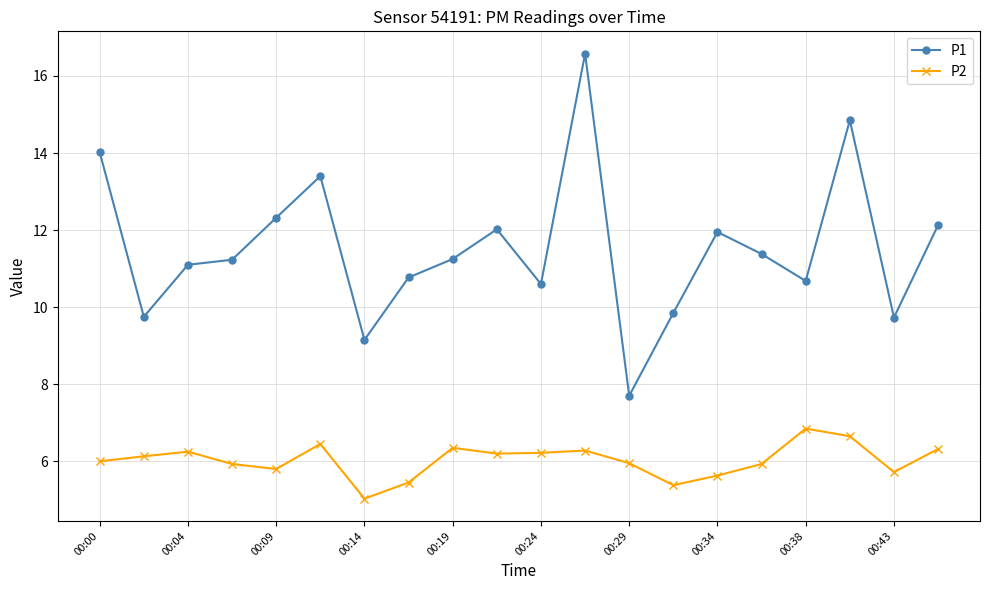

What is the average value of the P2 series?

6.0